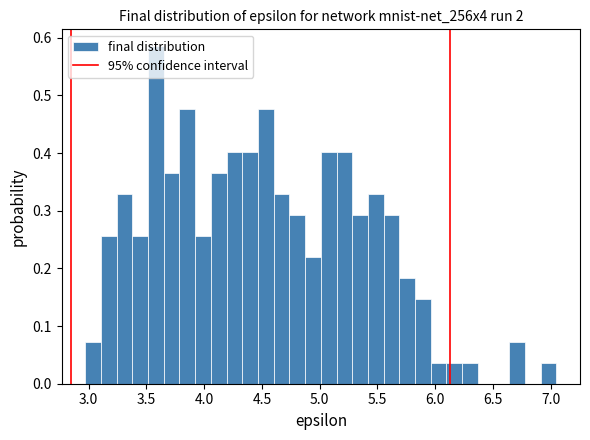

Around what value on the x-axis is the tallest bar? Give the approximate position of its centre, as read against the axis.

3.60